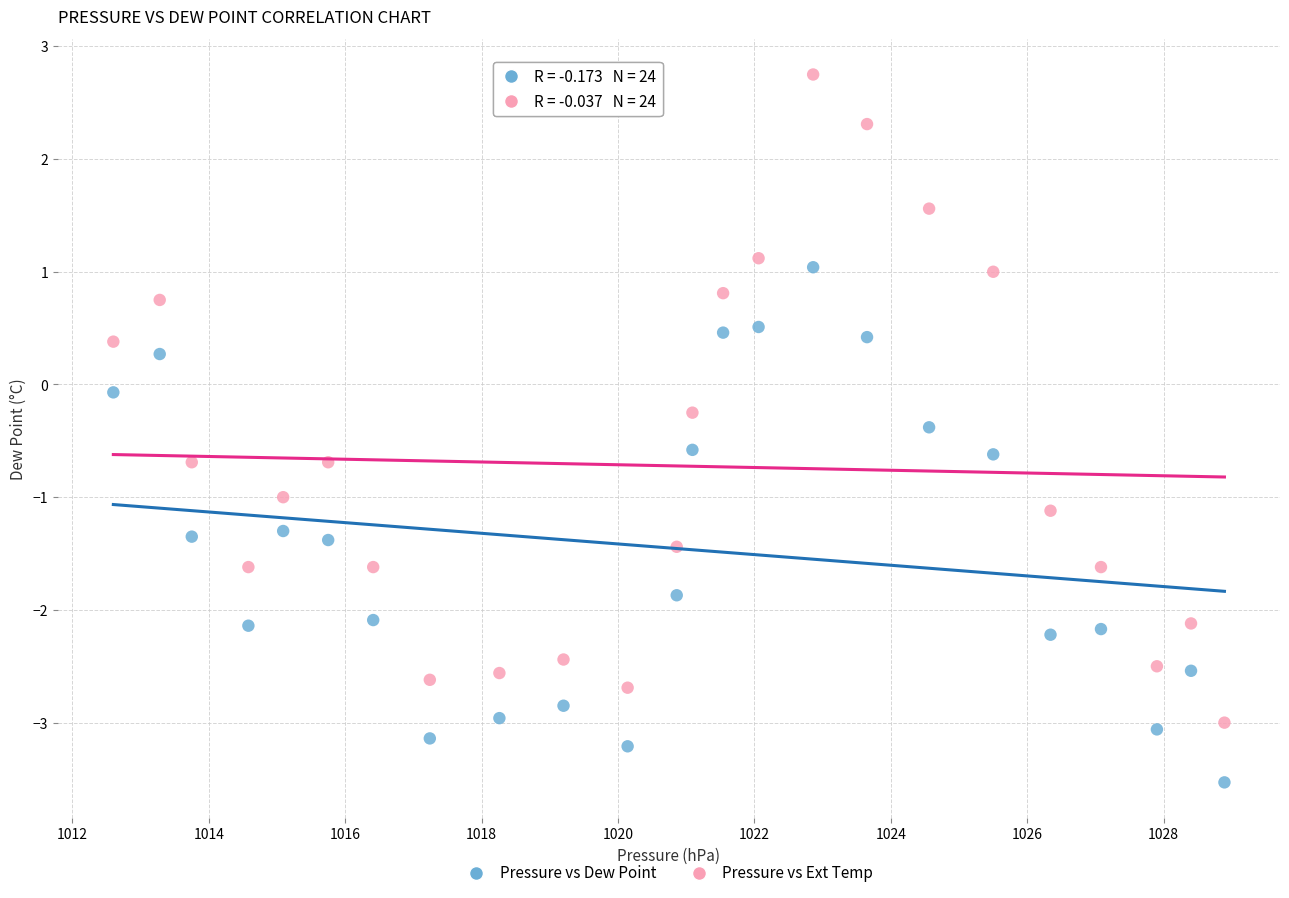

What is the X range (max minus min) for the scatter plot?

16.3